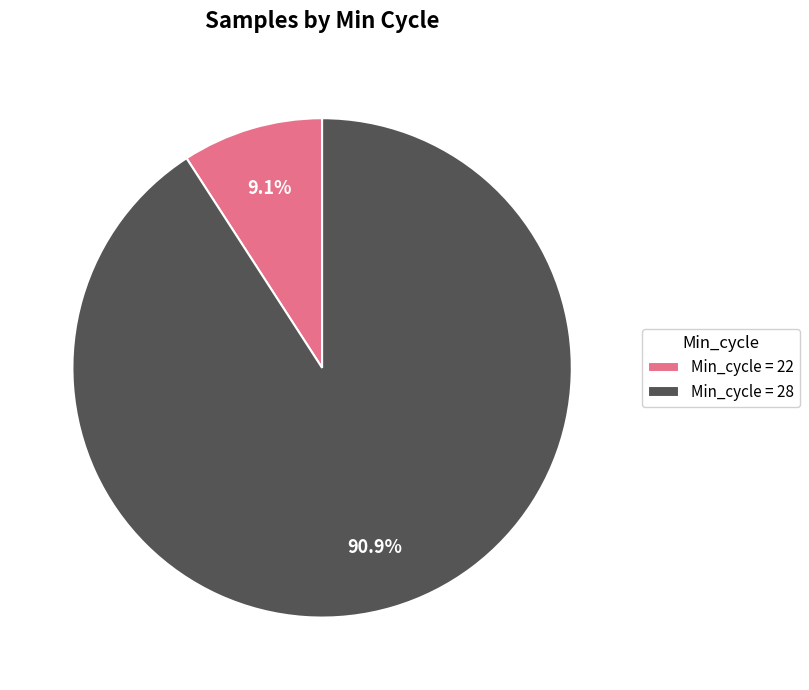

Does any single category account for the majority?

Yes